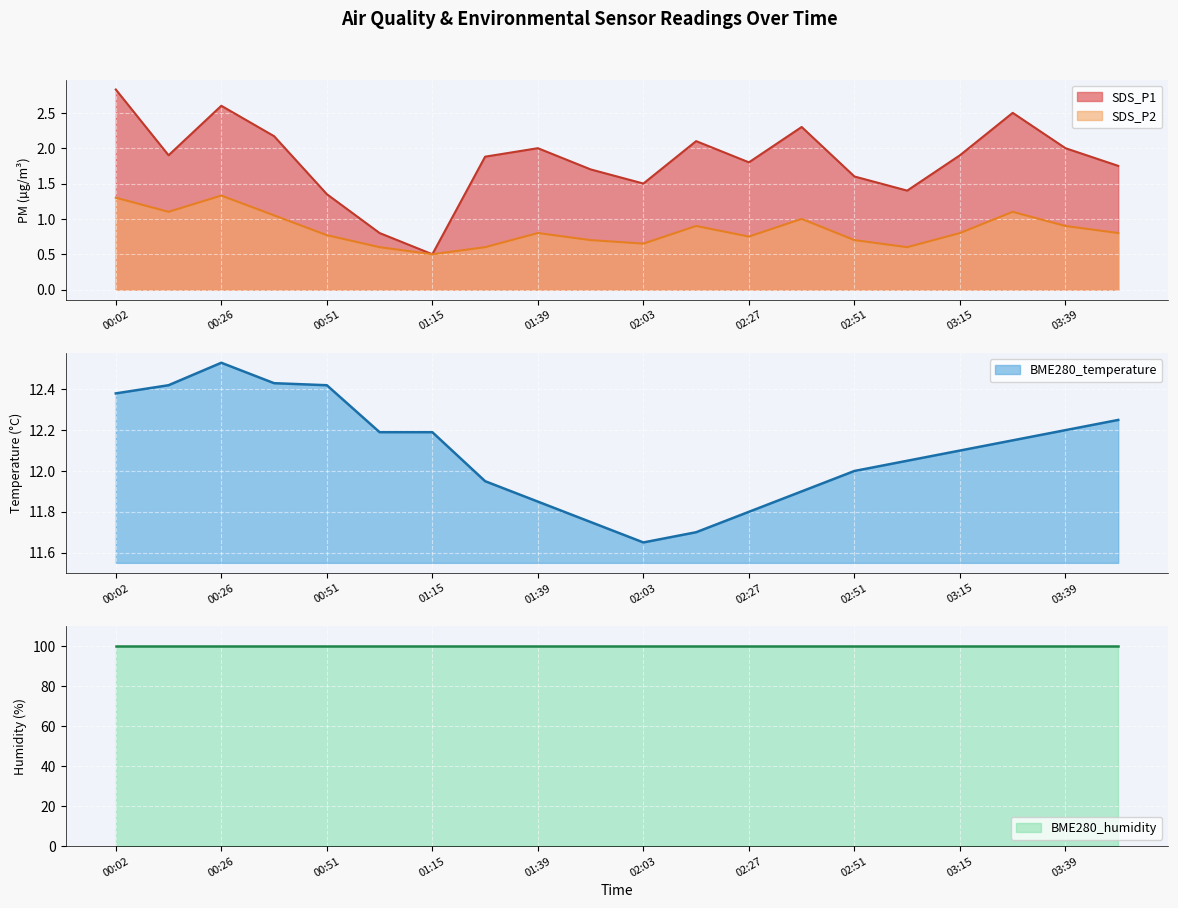

What value does the SDS_P1 series have at 03:03?

1.4